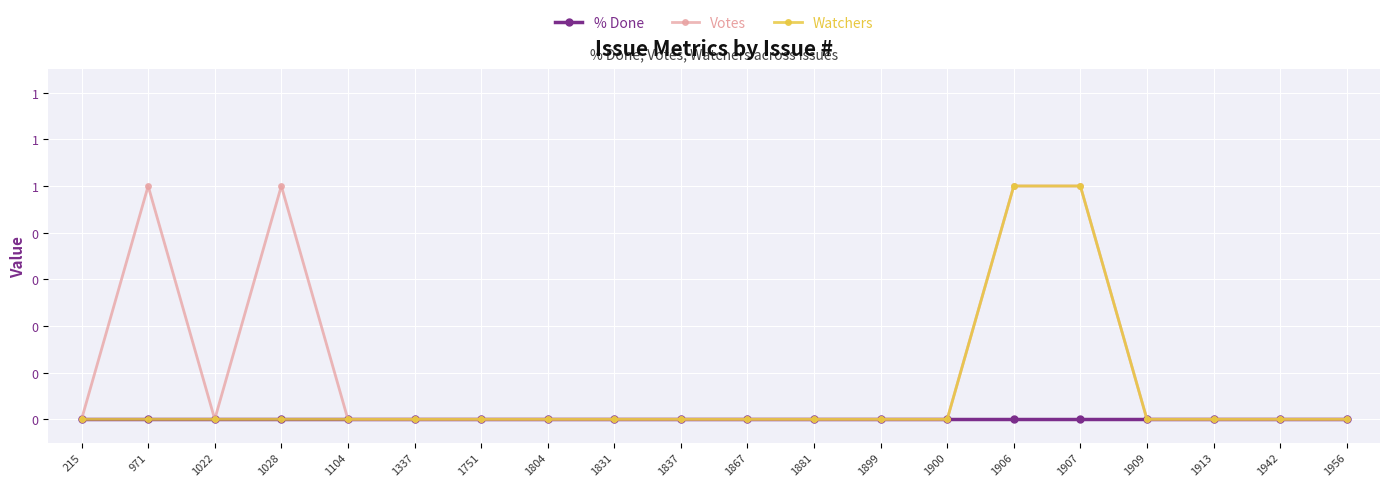

Which series has the largest total across all categories?

Votes